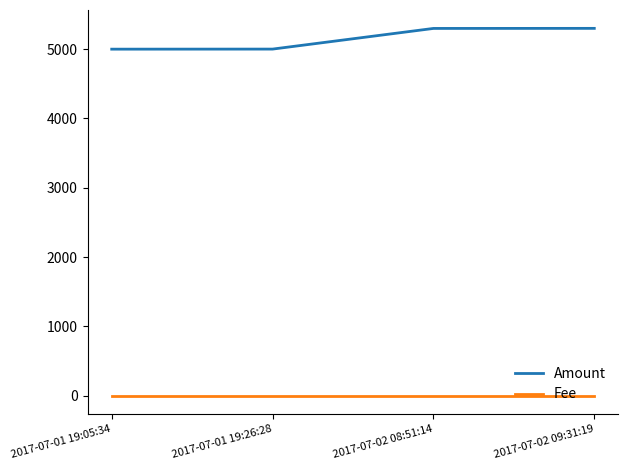

True or false: Amount and Fee cross at least once.

False